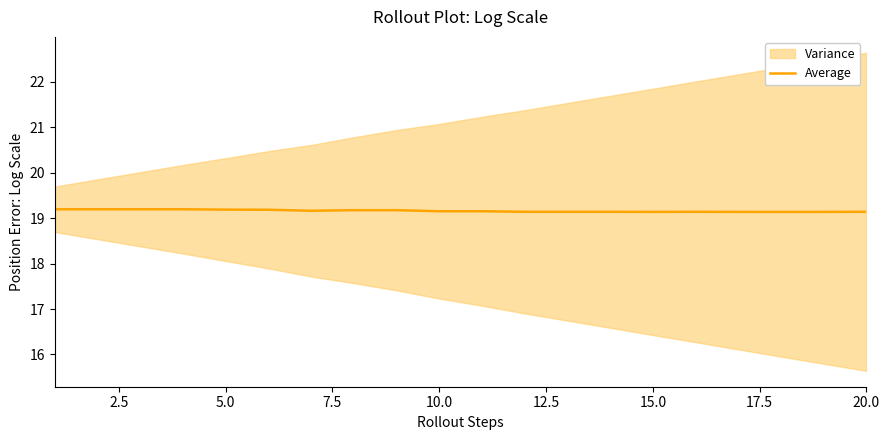

True or false: Average has a value of 27.9 at 15.0.

False